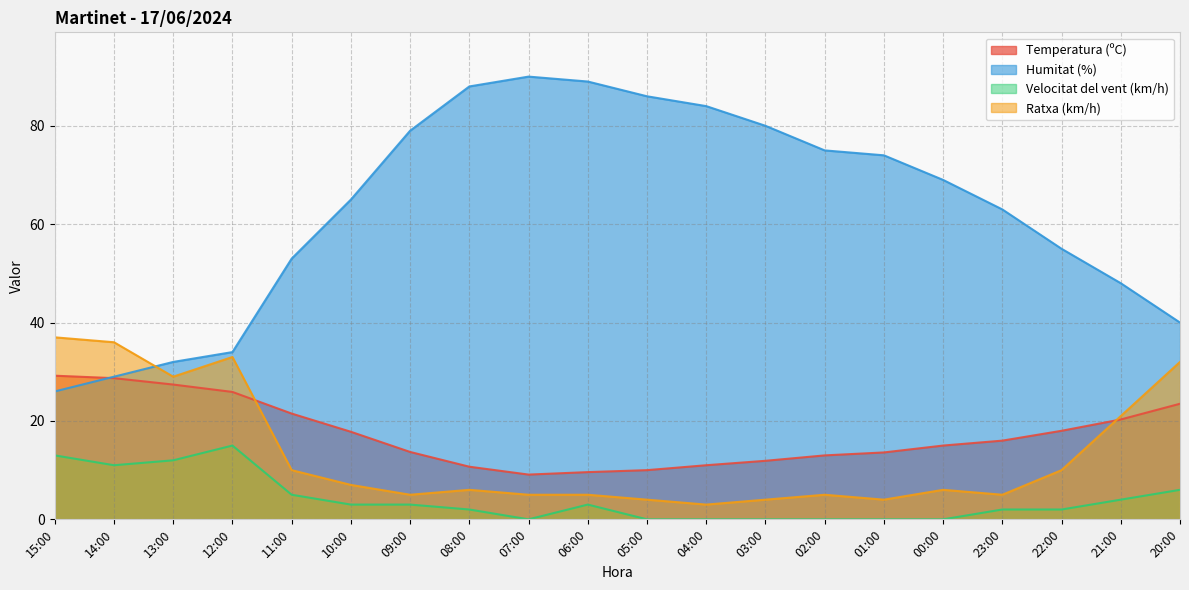

Which category has the highest value in the Velocitat del vent (km/h) series?

12:00